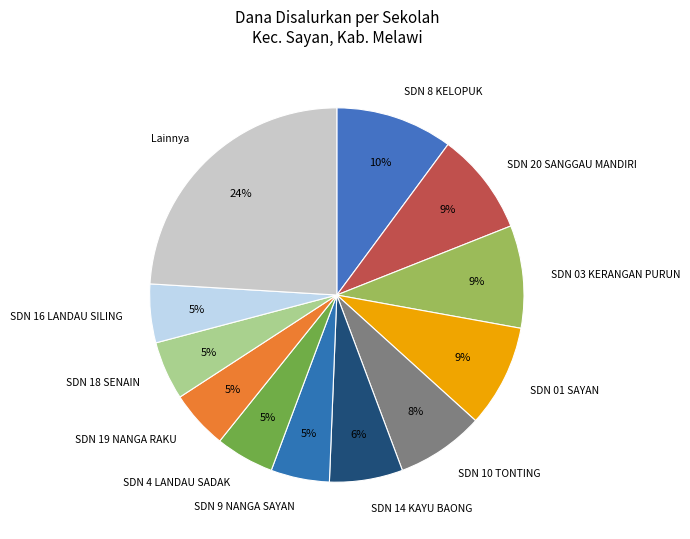

Combined, do Lainnya and SDN 03 KERANGAN PURUN account for over 50%?

No